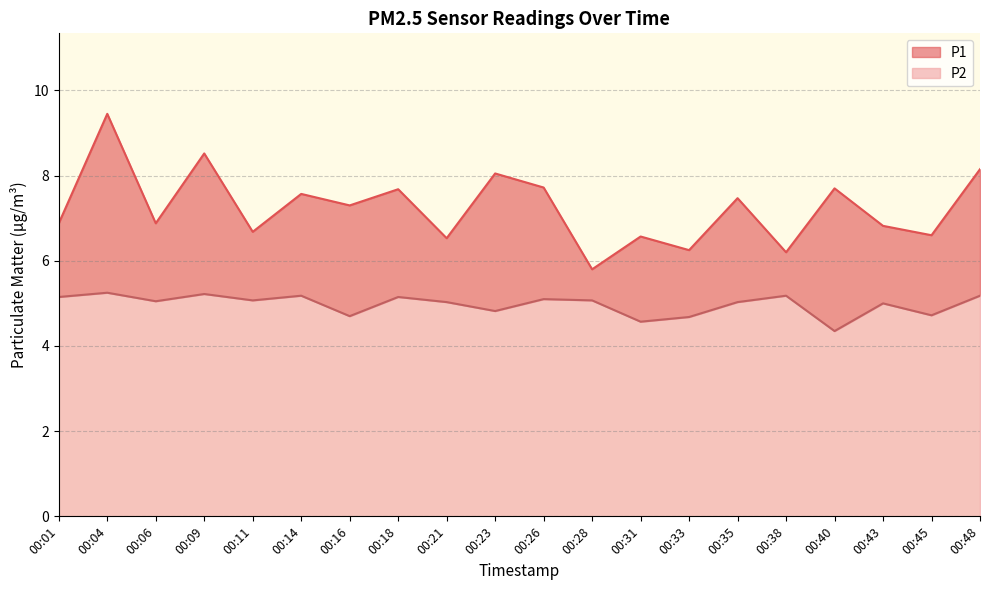

The value of P2 at 00:14 is 1.9. True or false?

False